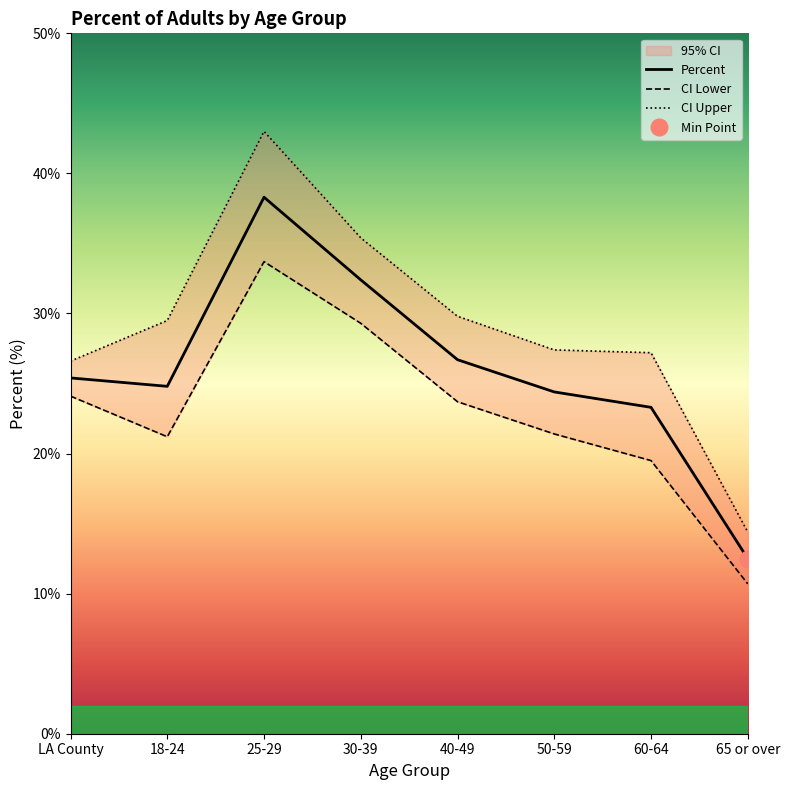

What is the difference between the CI Upper values at LA County and 30-39?

8.8